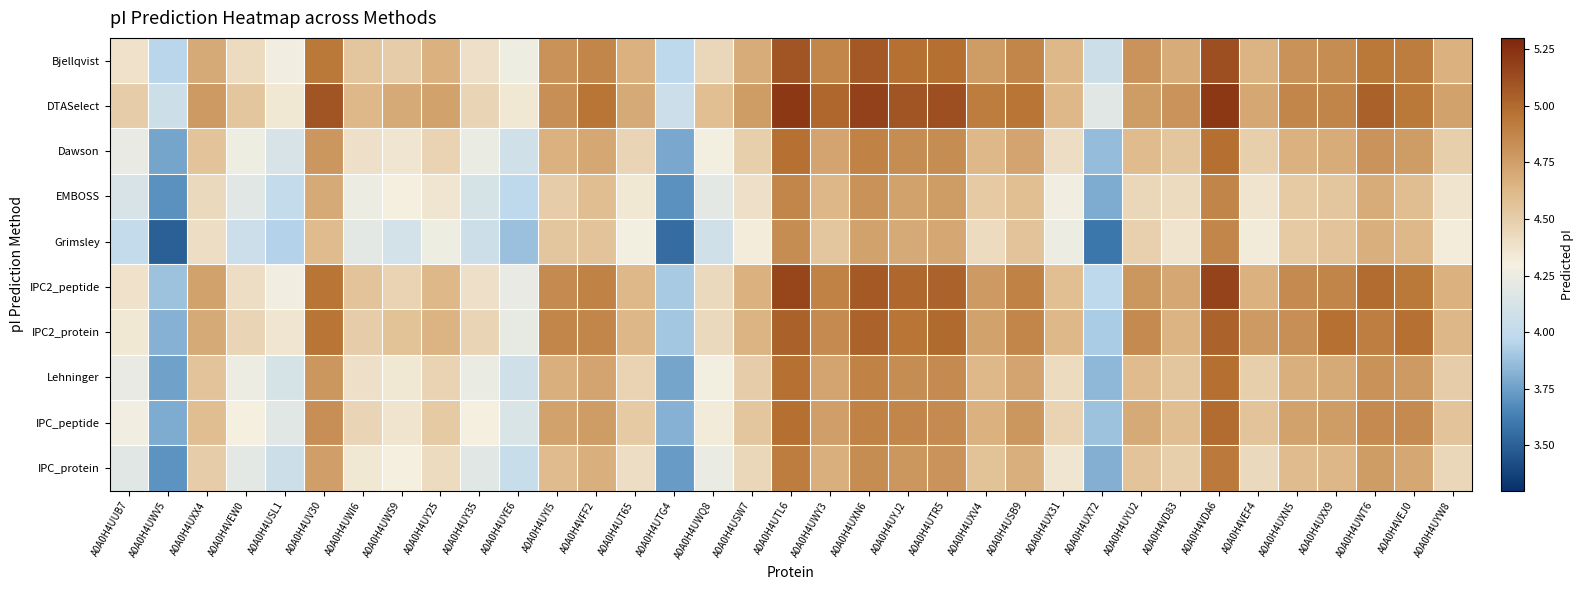

Between A0A0H4UWS9 and A0A0H4UYU2, which is larger?

A0A0H4UYU2